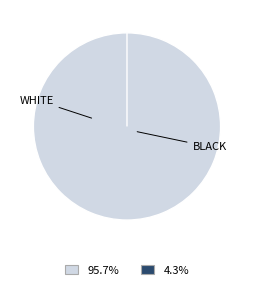

Is there a majority slice in this chart?

Yes